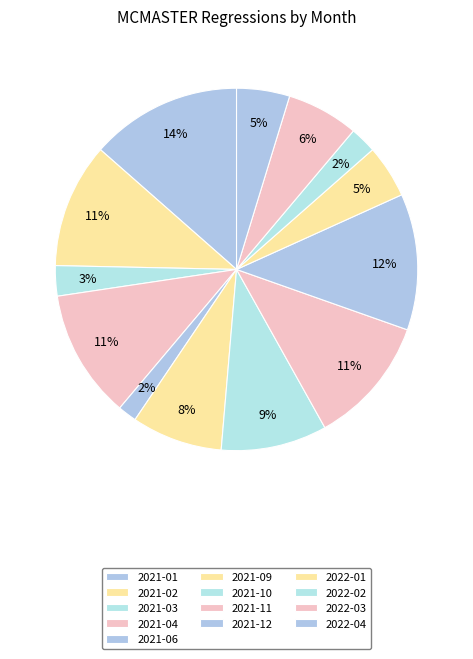

Count the number of slices in the pie.

13